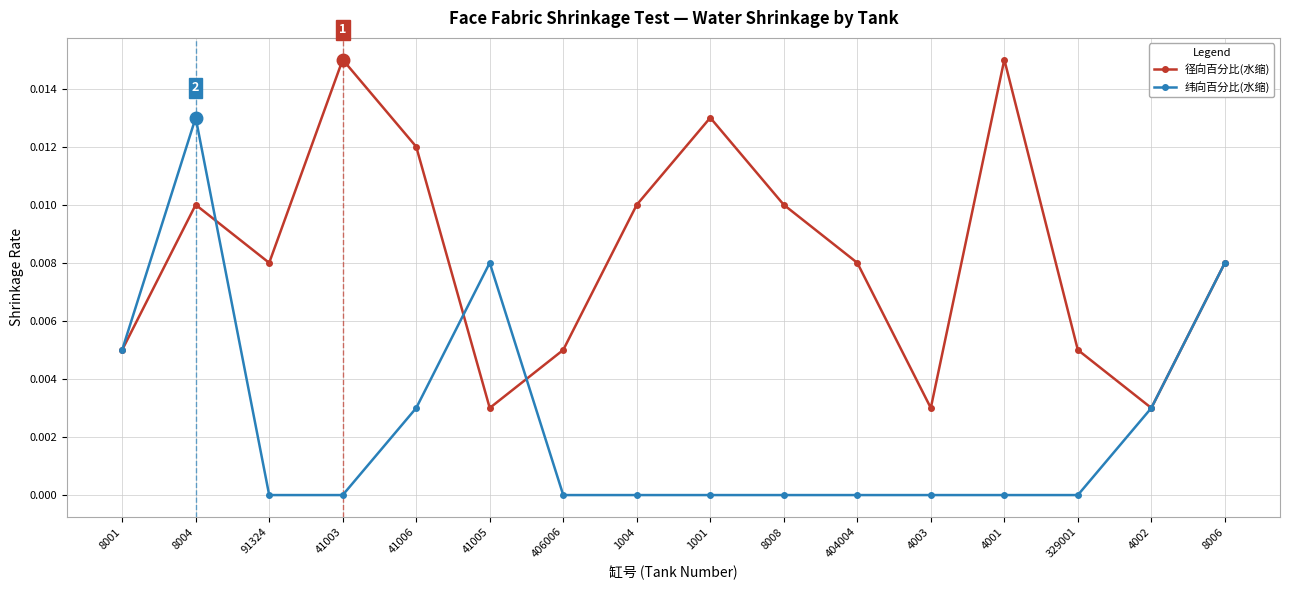

How many categories are shown in the chart?

16